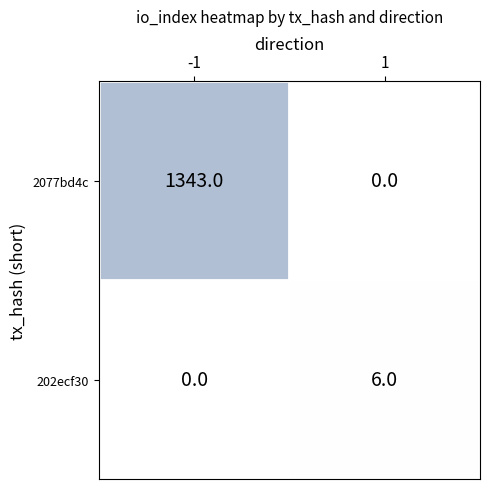

What is the average value of the 2077bd4c series?

672